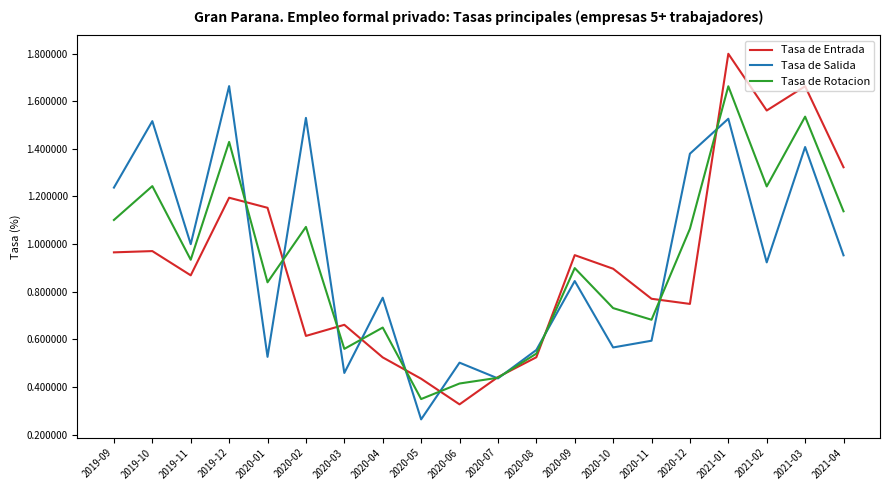

At which category does the chart reach its peak across all series?

2021-01